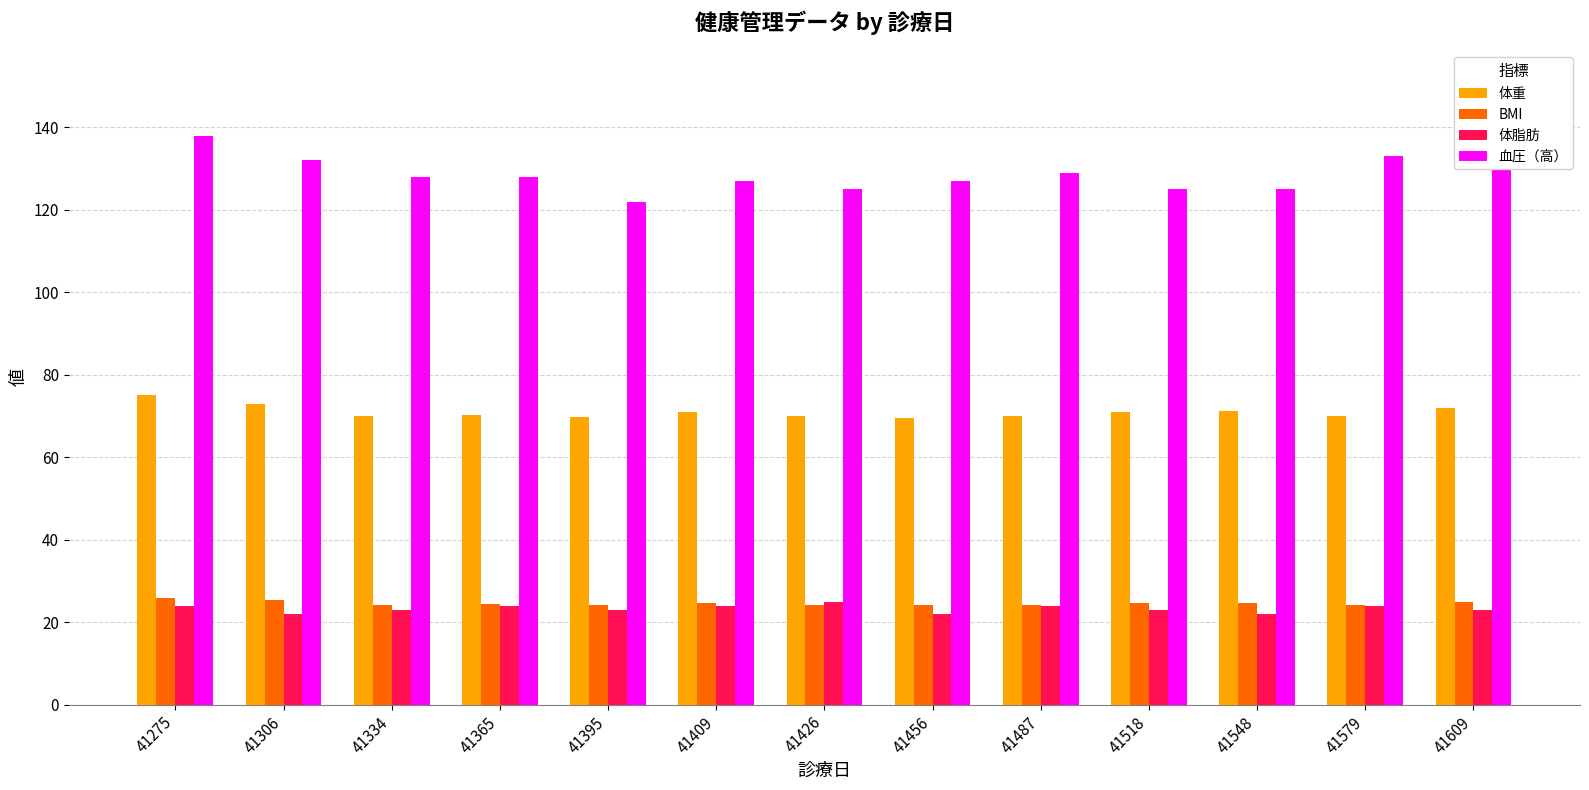

The value of BMI at 41426 is 14.7. True or false?

False